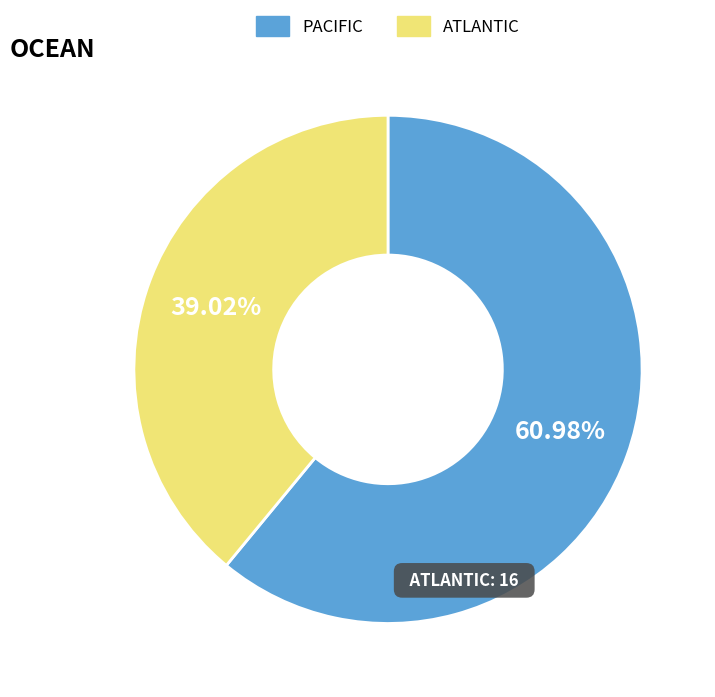

Is there any slice that represents more than half of the pie?

Yes